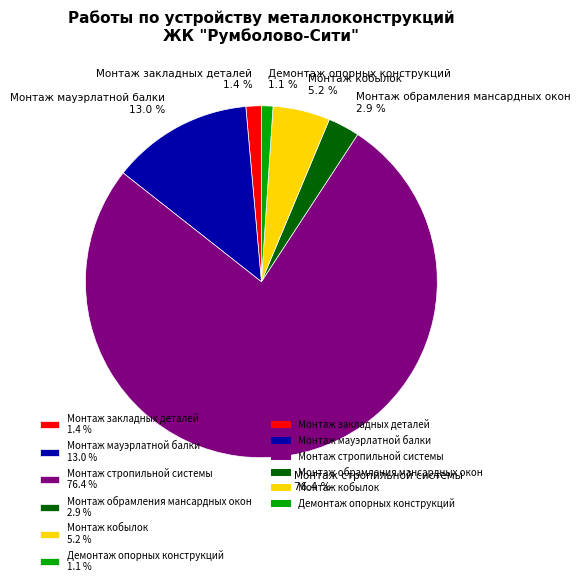

How much of the chart is everything except Демонтаж опорных конструкций?

98.9%